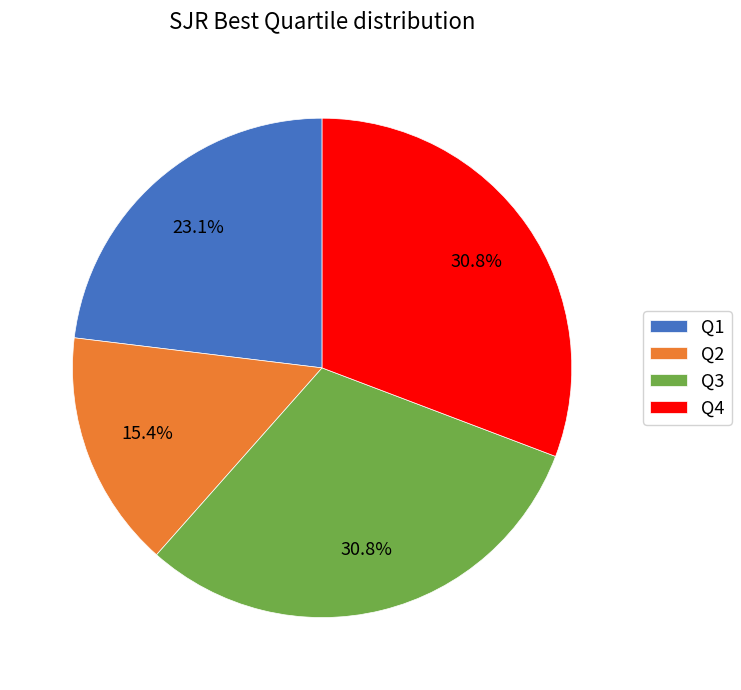

What percentage is the Q2 slice, to the nearest percent?

15%